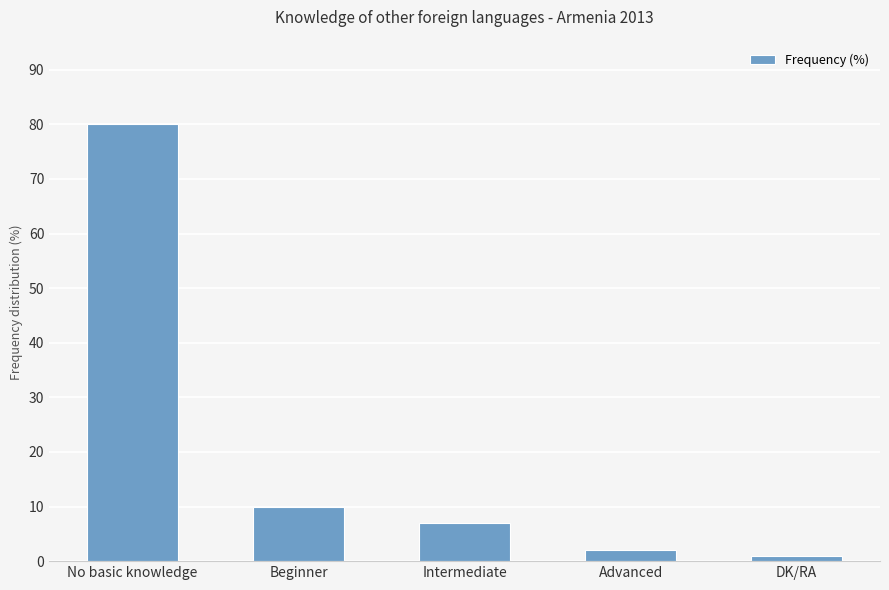

What is the minimum value shown in the chart?

1